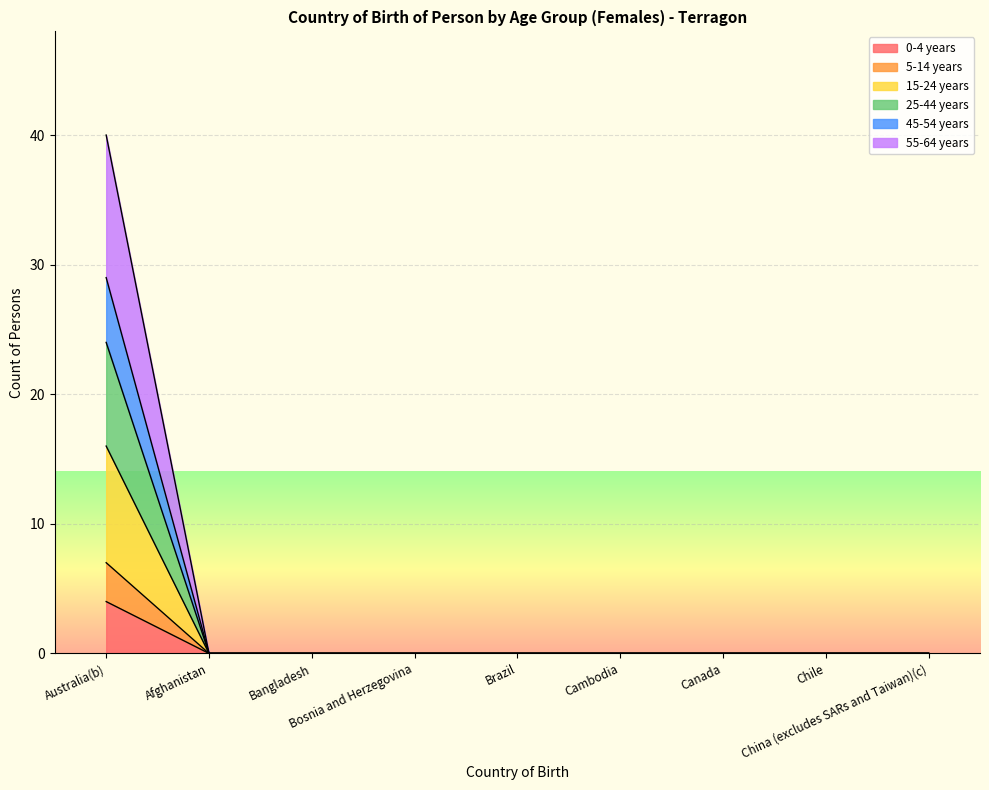

How many values in 45-54 years are above zero?

1